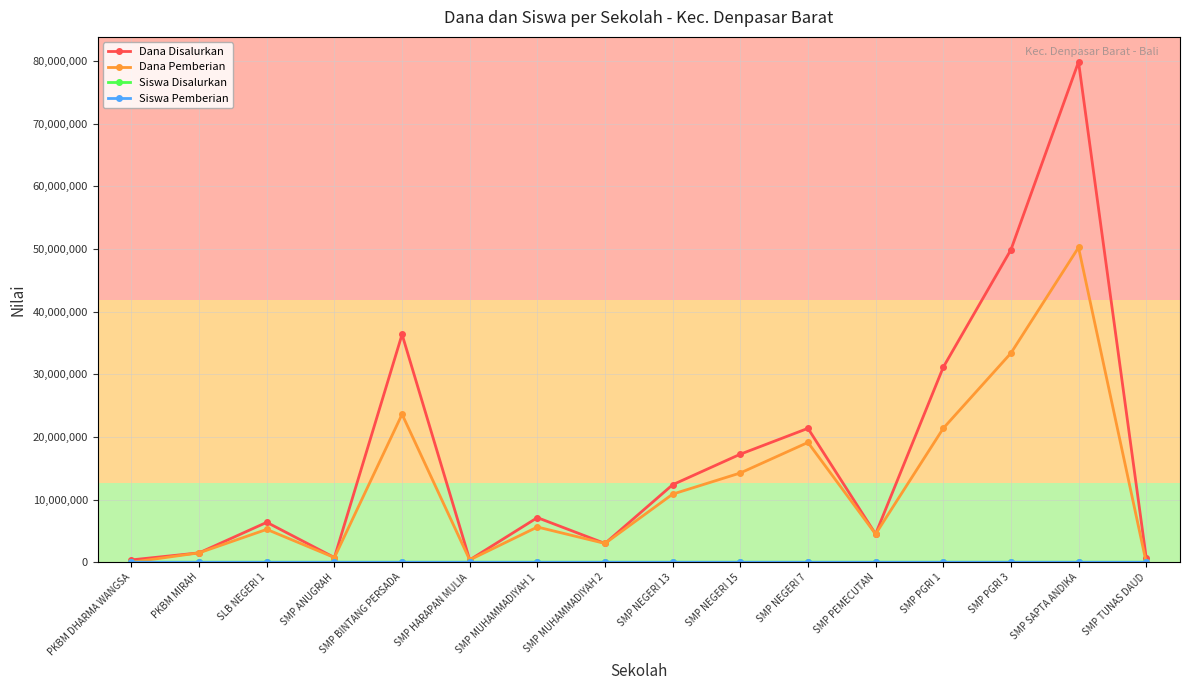

What is the label of the 11th point from the left?

SMP NEGERI 7